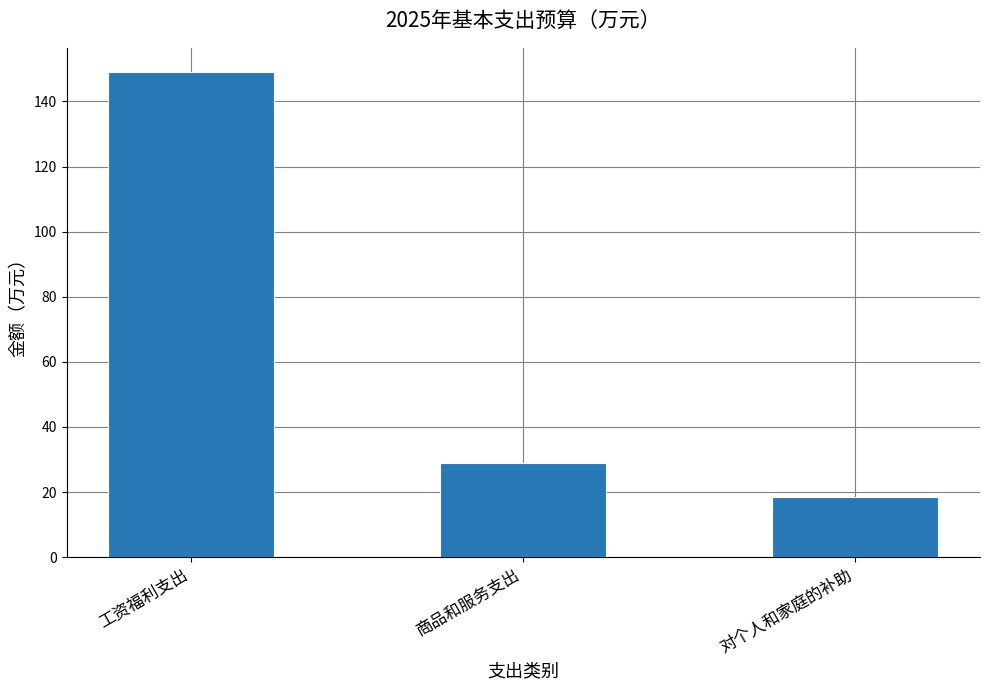

Is it true that the value at 商品和服务支出 is 8.7?

False